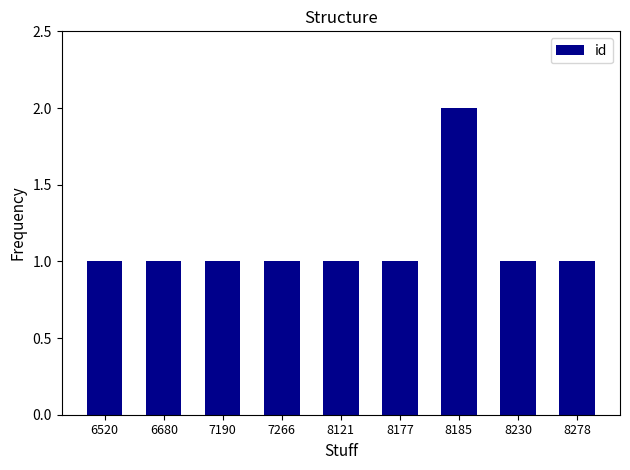

Which category has the highest value across all series?

8185